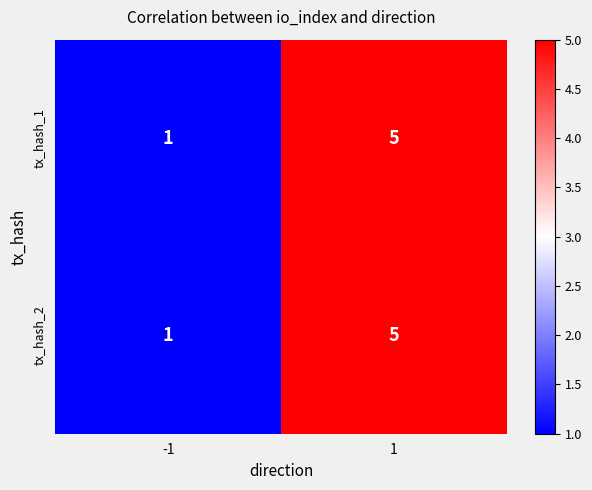

Rank the categories by tx_hash_1 value from lowest to highest.

-1, 1